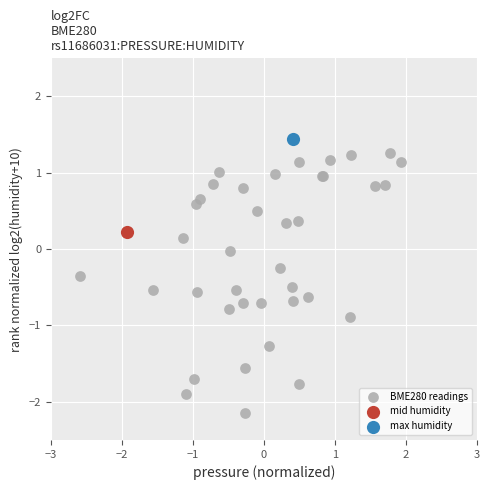

What are all the series names shown in the legend?

BME280 readings, mid humidity, max humidity